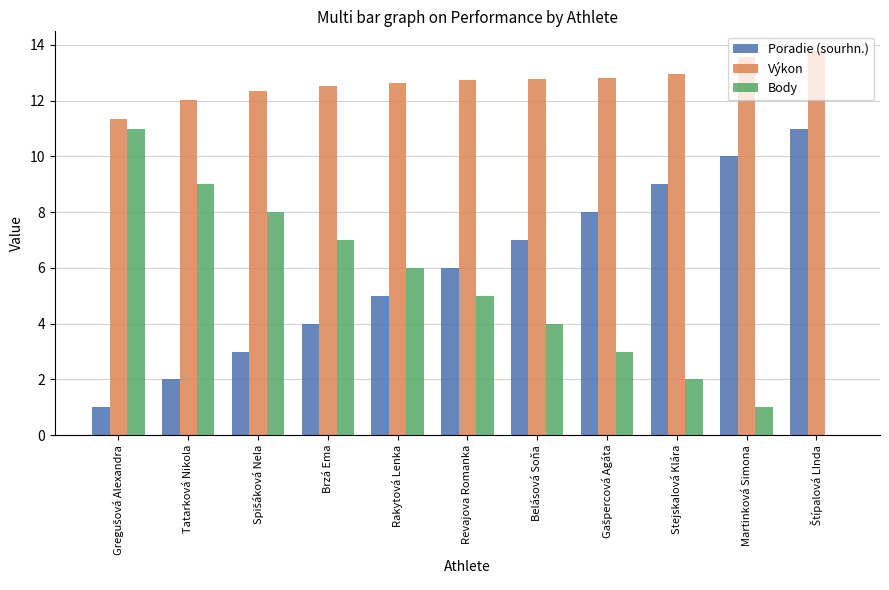

What is the sum of all Body values?

56.0